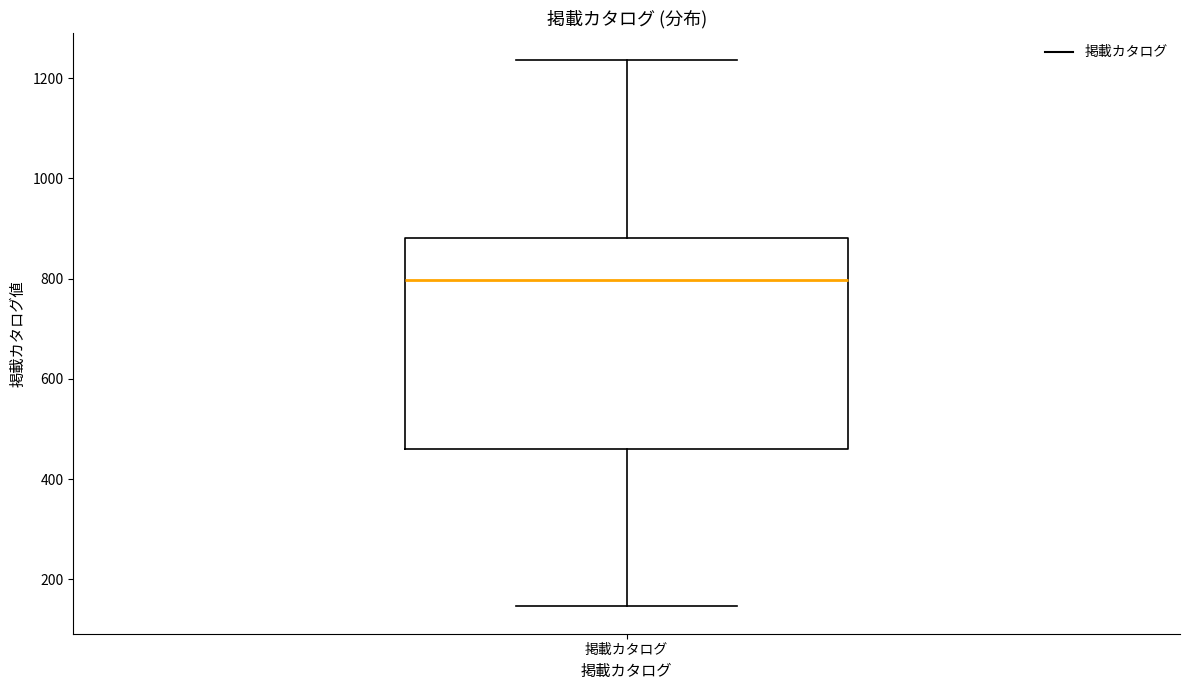

Where does the upper whisker of the box for 掲載カタログ end on the y-axis? The values are not printed on the chart, so give them approximately, as read against the axis.

1240